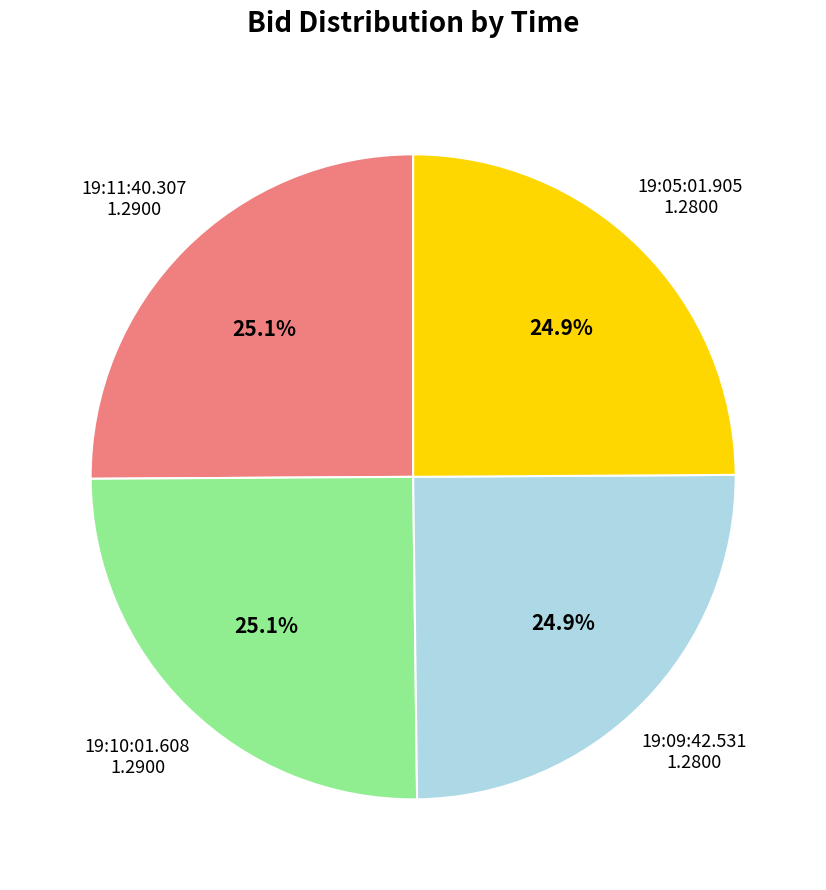

Is there any slice that represents more than half of the pie?

No